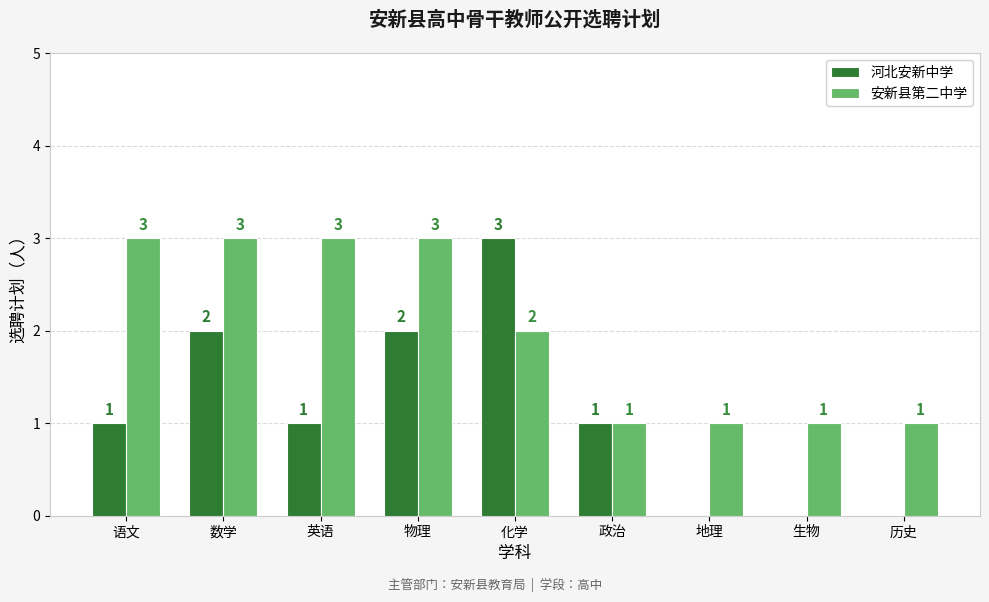

What is the greatest value displayed?

3